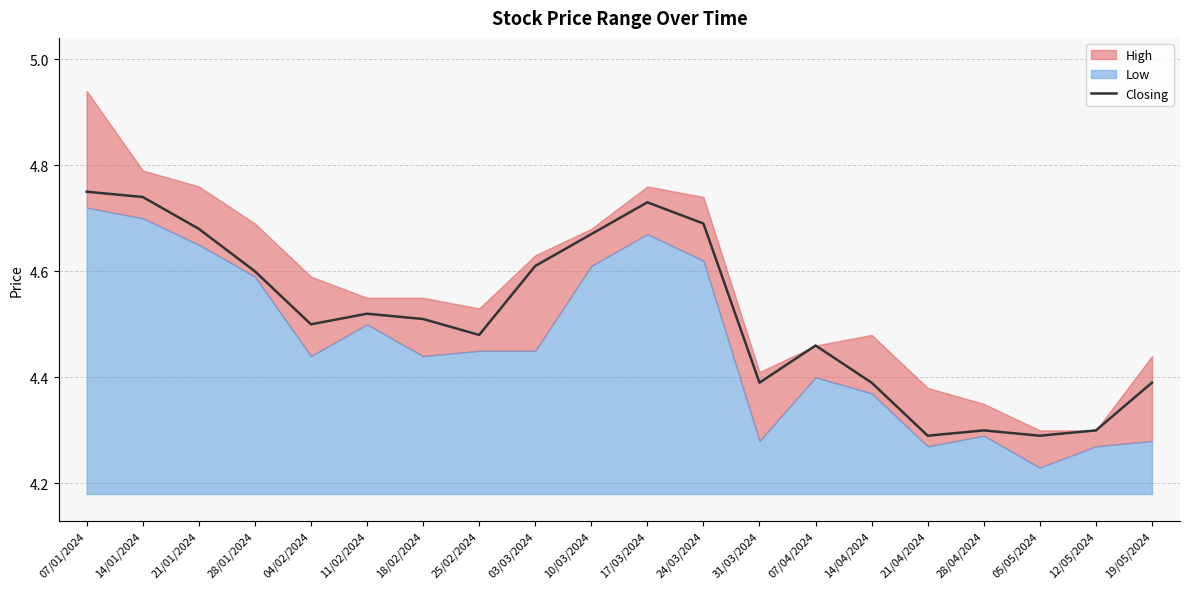

What position from the right is 11/02/2024?

15